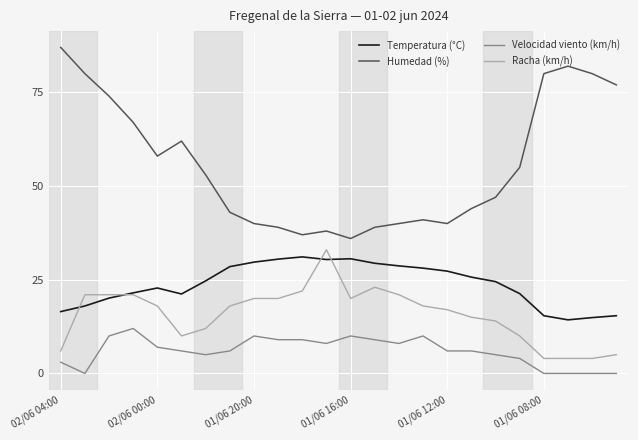

Which series has the largest total across all categories?

Humedad (%)